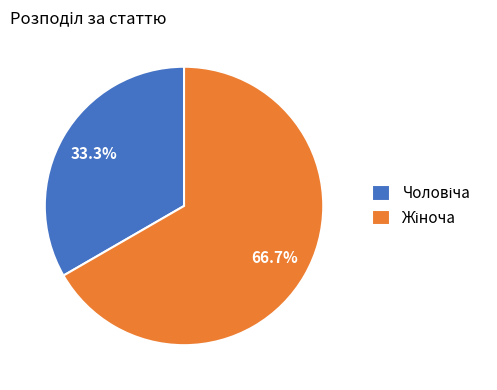

Does any single category account for the majority?

Yes